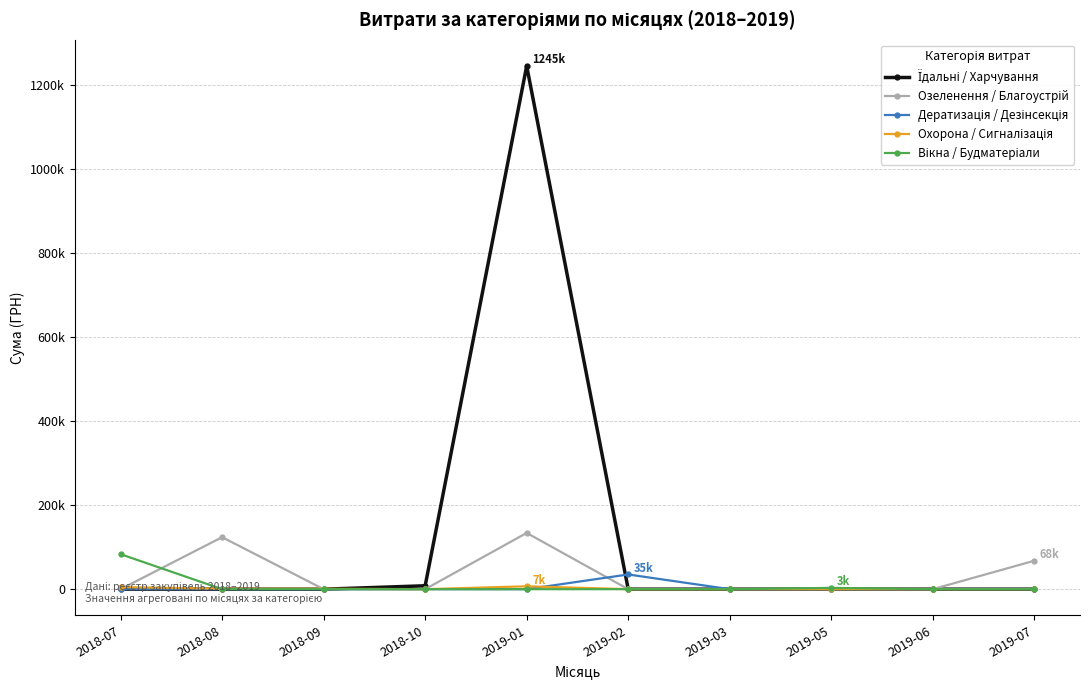

Reading left to right, transcribe all the data shown in this chart.

Їдальні / Харчування: 2018-07=0.0	2018-08=0.0	2018-09=0.0	2018-10=8099.6	2019-01=1244824.1	2019-02=0.0	2019-03=0.0	2019-05=0.0	2019-06=0.0	2019-07=0.0
Озеленення / Благоустрій: 2018-07=0.0	2018-08=123712.2	2018-09=0.0	2018-10=0.0	2019-01=133830.4	2019-02=0.0	2019-03=0.0	2019-05=0.0	2019-06=0.0	2019-07=67720.2
Дератизація / Дезінсекція: 2018-07=0.0	2018-08=0.0	2018-09=0.0	2018-10=0.0	2019-01=0.0	2019-02=35000.1	2019-03=0.0	2019-05=0.0	2019-06=0.0	2019-07=0.0
Охорона / Сигналізація: 2018-07=5000.0	2018-08=1006.5	2018-09=991.1	2018-10=0.0	2019-01=6863.2	2019-02=0.0	2019-03=0.0	2019-05=0.0	2019-06=0.0	2019-07=0.0
Вікна / Будматеріали: 2018-07=83235.0	2018-08=0.0	2018-09=0.0	2018-10=0.0	2019-01=0.0	2019-02=0.0	2019-03=0.0	2019-05=3041.3	2019-06=0.0	2019-07=0.0